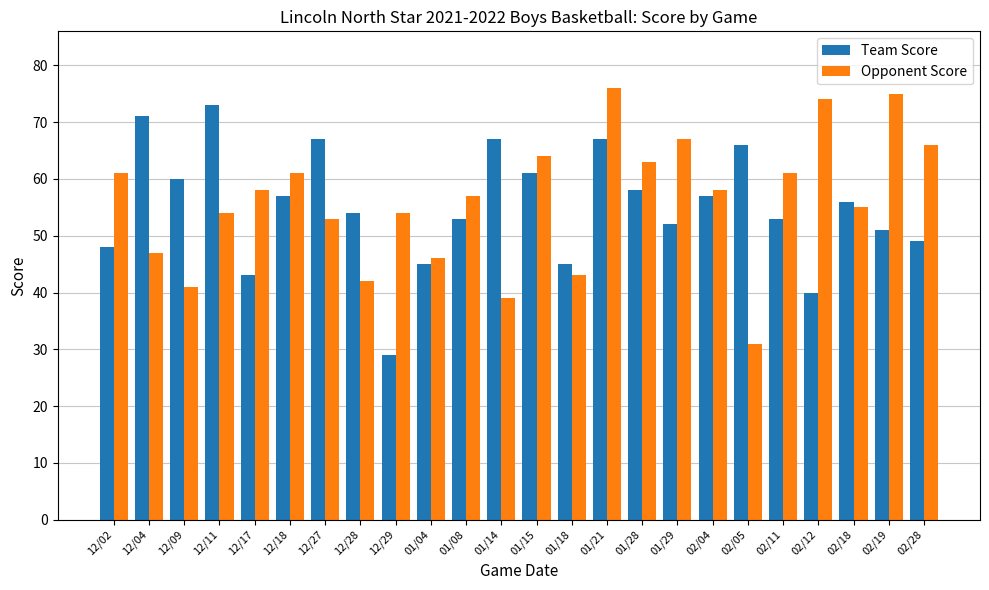

Is it true that Team Score equals 53 at 01/08?

True